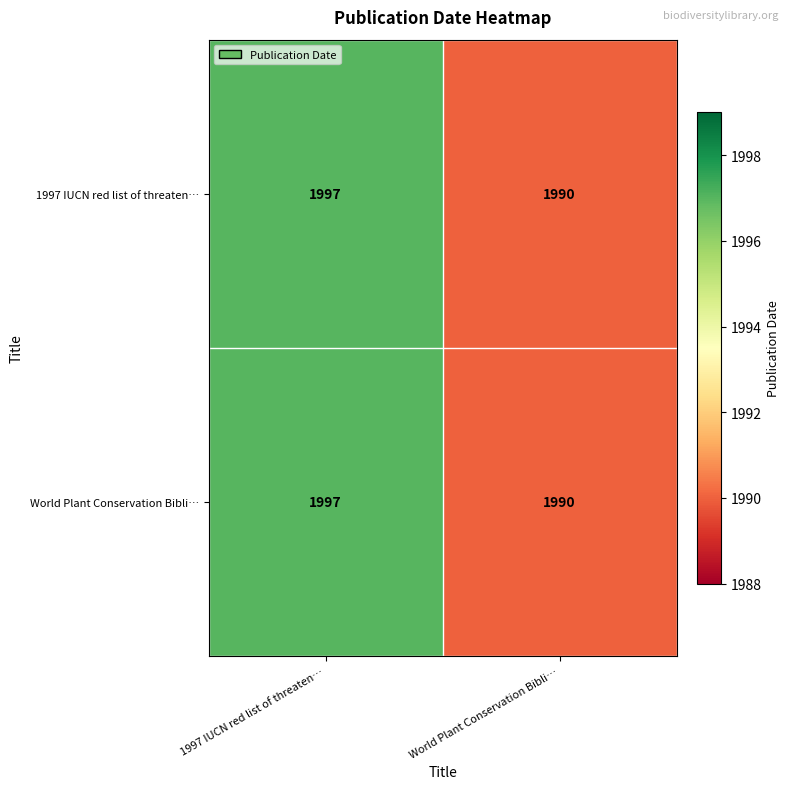

Which category has the highest value across all series?

1997 IUCN red list of threaten…